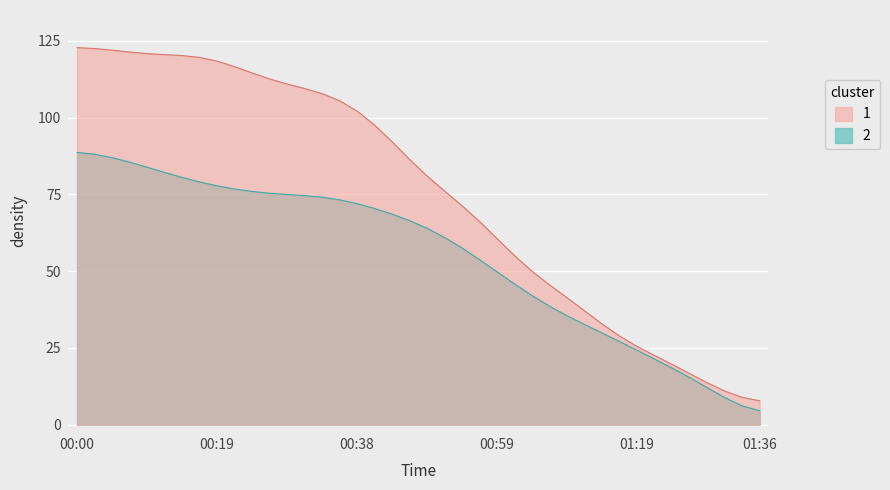

True or false: BME280_pressure and BME280_temperature intersect in this chart.

False